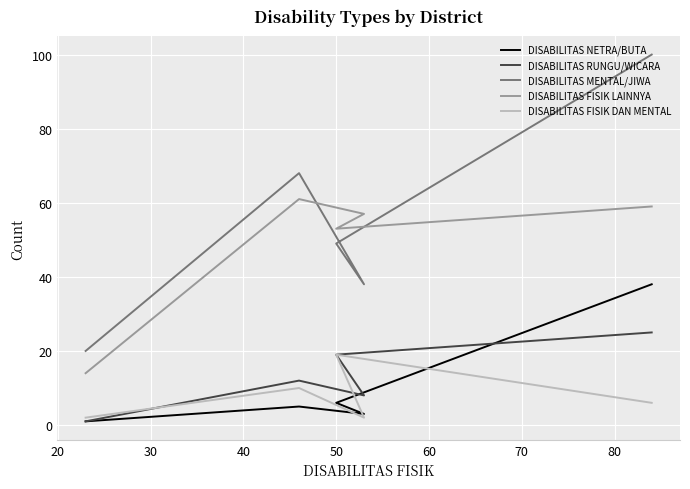

Between 20 and 30, which series saw the biggest shift?

DISABILITAS FISIK DAN MENTAL